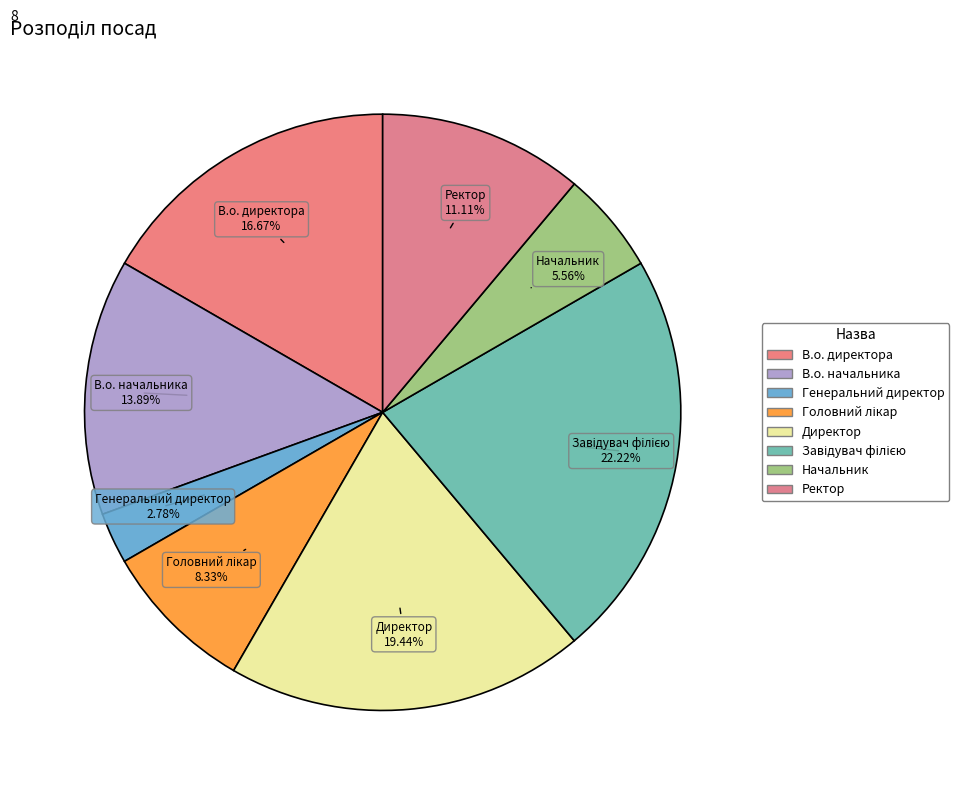

Is the sum of Начальник and Головний лікар greater than half?

No